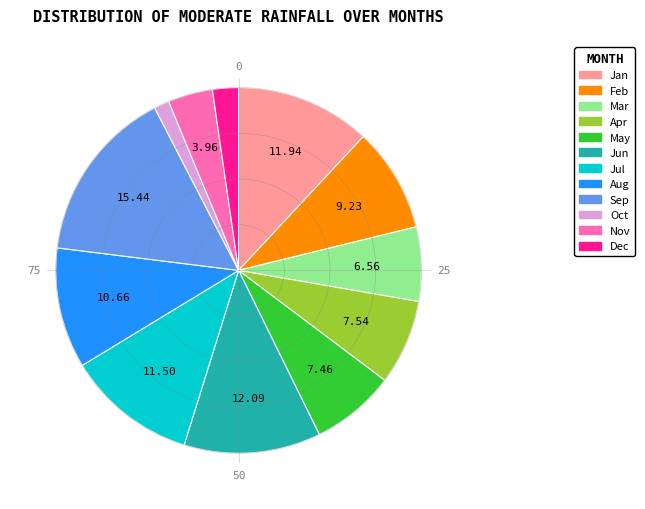

To the nearest percent, what is the difference between the largest and smallest slice percentages?

14%